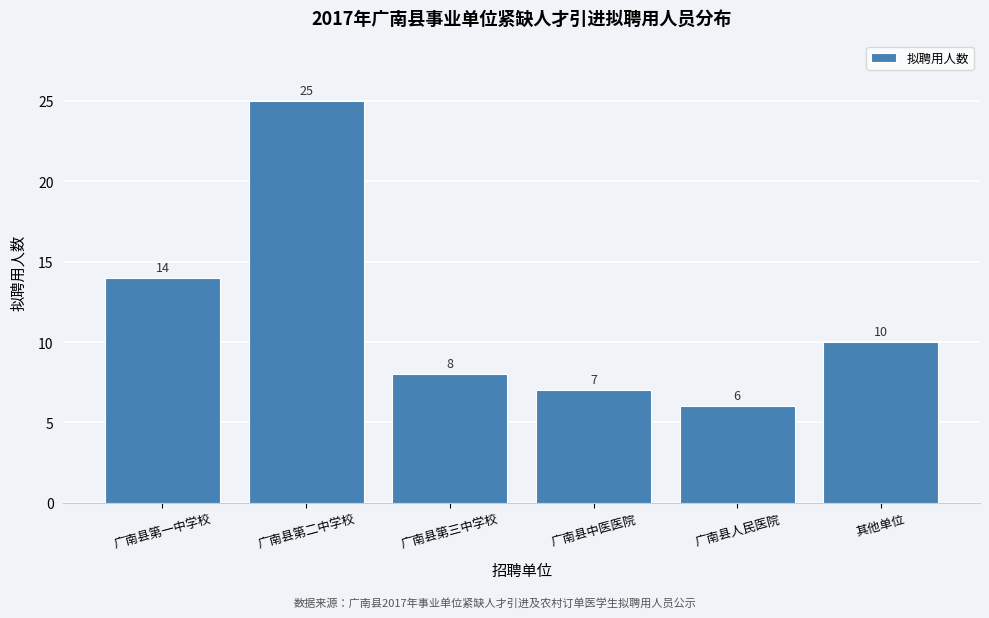

Reading left to right, extract all data points from this chart.

14	25	8	7	6	10